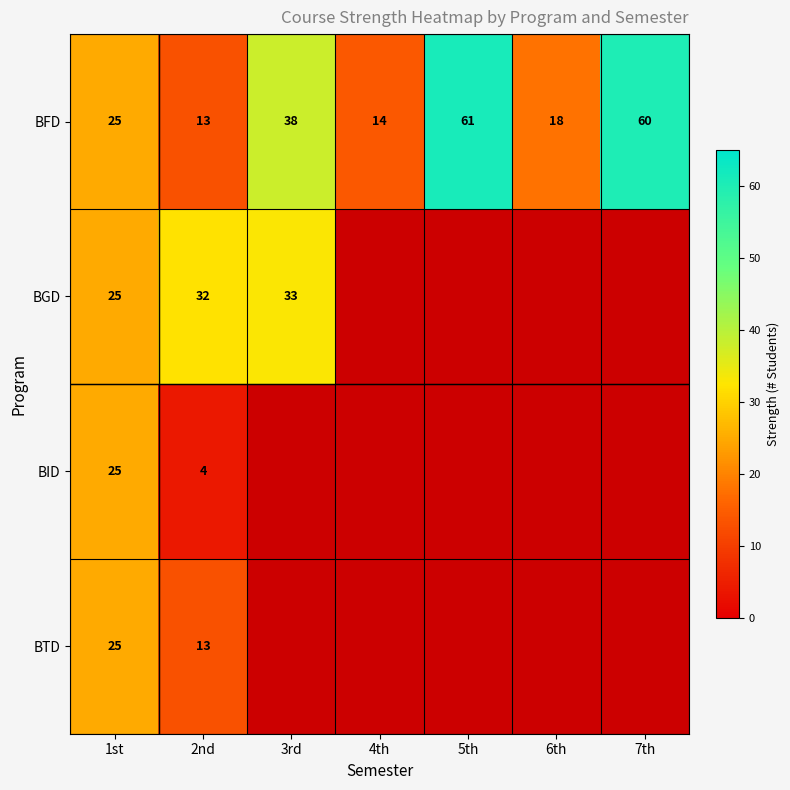

At how many categories does at least one series exceed 13?

7